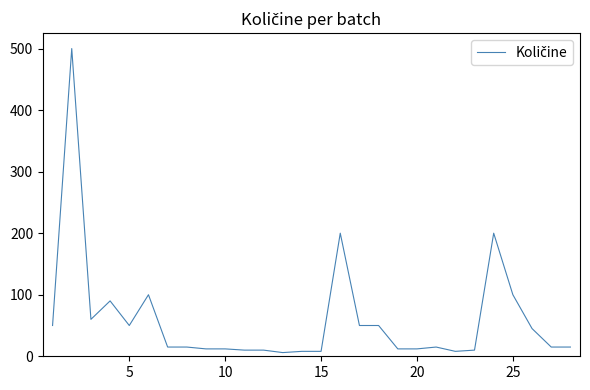

What is the difference between the maximum and minimum values?

494